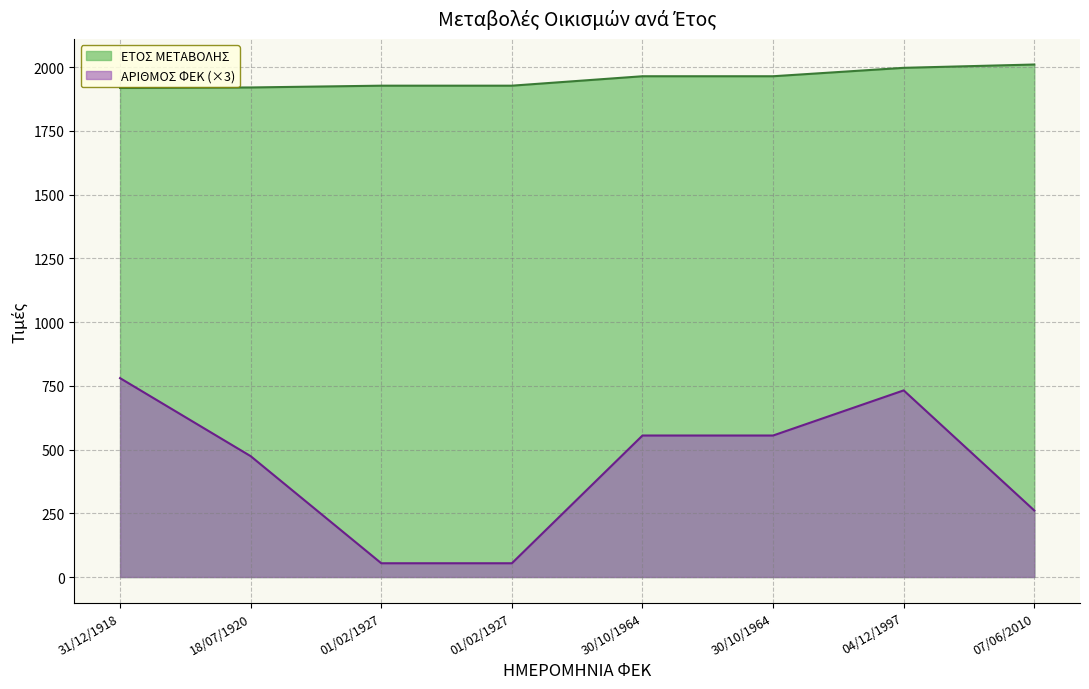

How many data points in ΕΤΟΣ ΜΕΤΑΒΟΛΗΣ are above 1964?

2